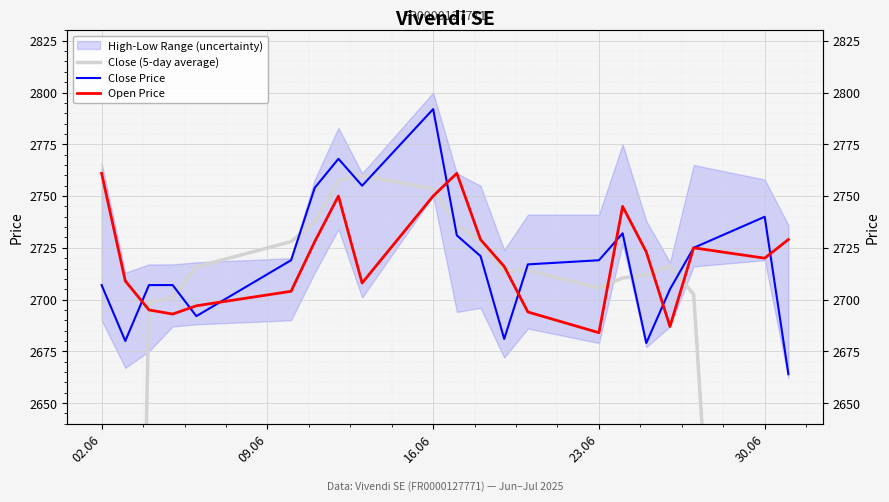

Is it true that Close Price equals 1340.2 at 30.06?

False